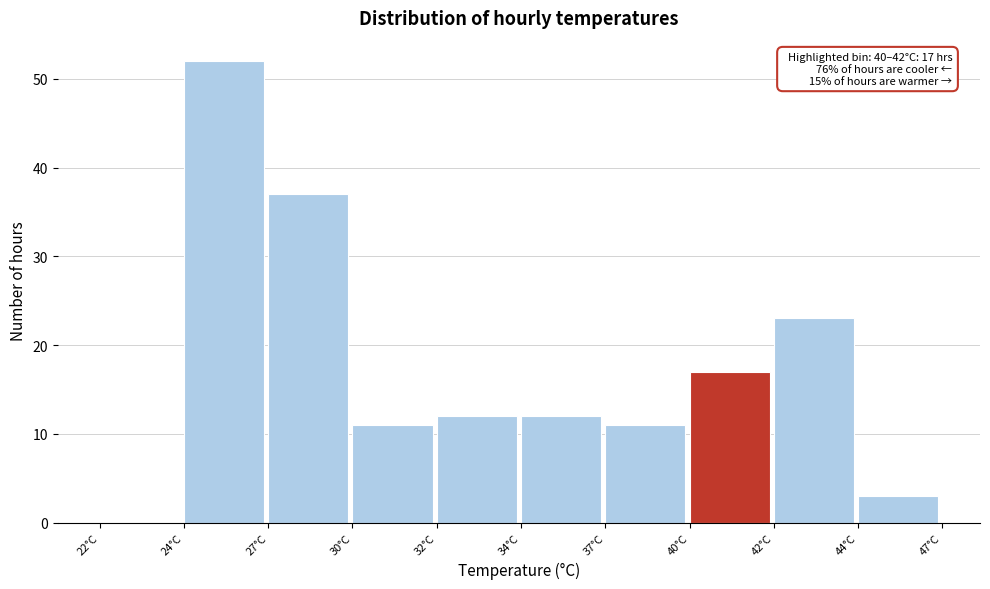

Reading left to right, extract all data points from this chart.

22°C=0	24°C=52	27°C=37	30°C=11	32°C=12	34°C=12	37°C=11	40°C=17	42°C=23	44°C=3